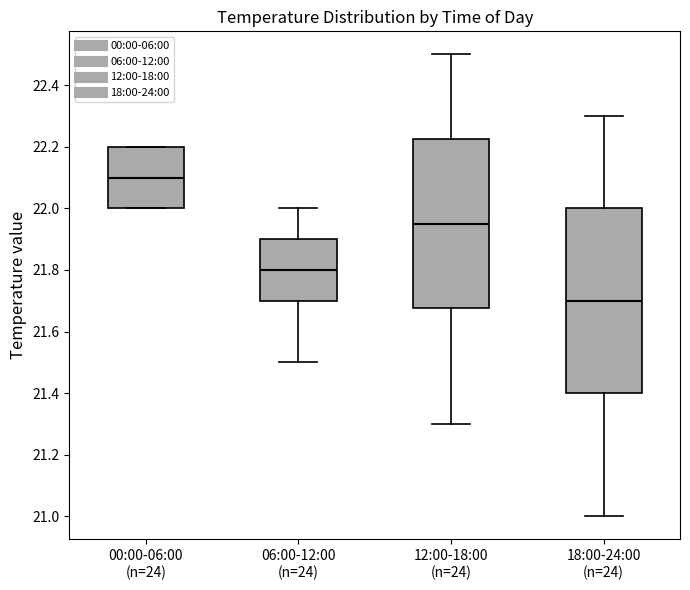

Comparing the boxes themselves (not the whiskers), which one is the tallest?

18:00-24:00 (n=24)